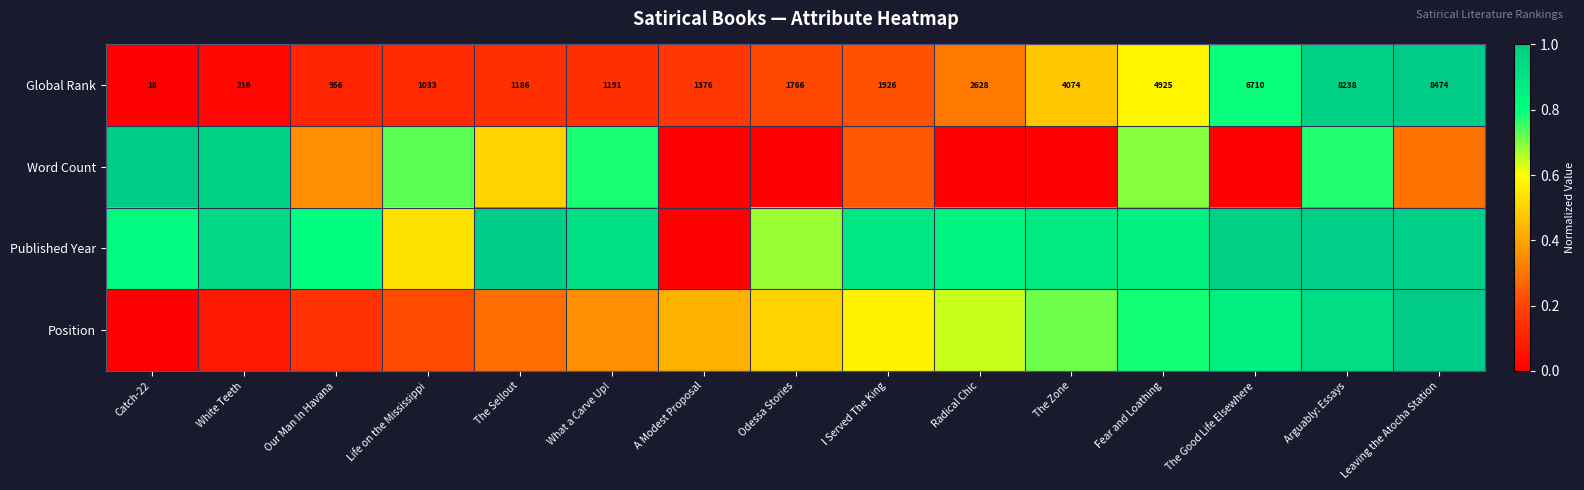

Where is Global Rank nearest to the value 4246?

The Zone